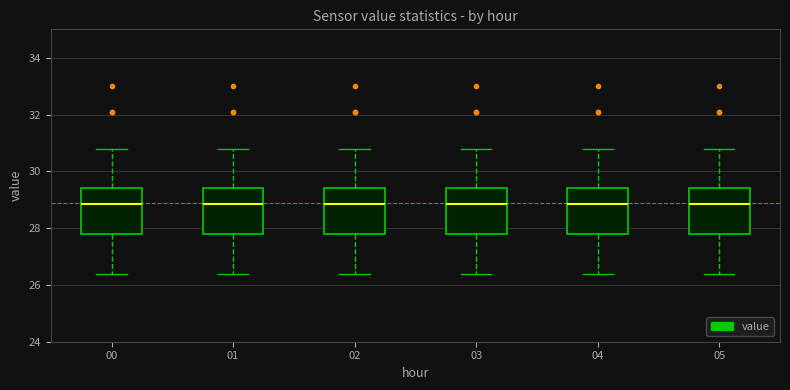

Where does the median line of the box at x = 05 sit on the y-axis? The values are not printed on the chart, so give them approximately, as read against the axis.

28.8